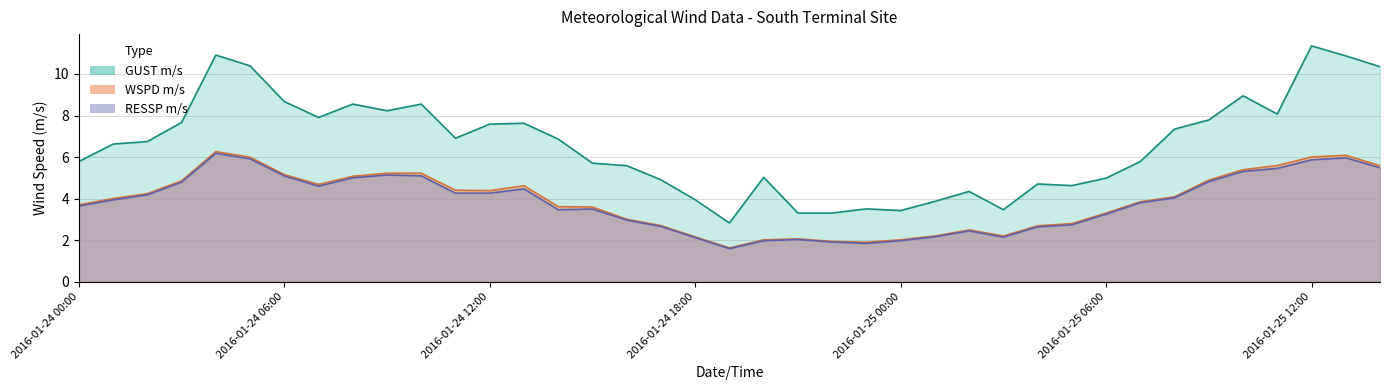

What is the sum of the WSPD m/s values at 2016-01-25 07:00 and 2016-01-25 11:00?

9.4